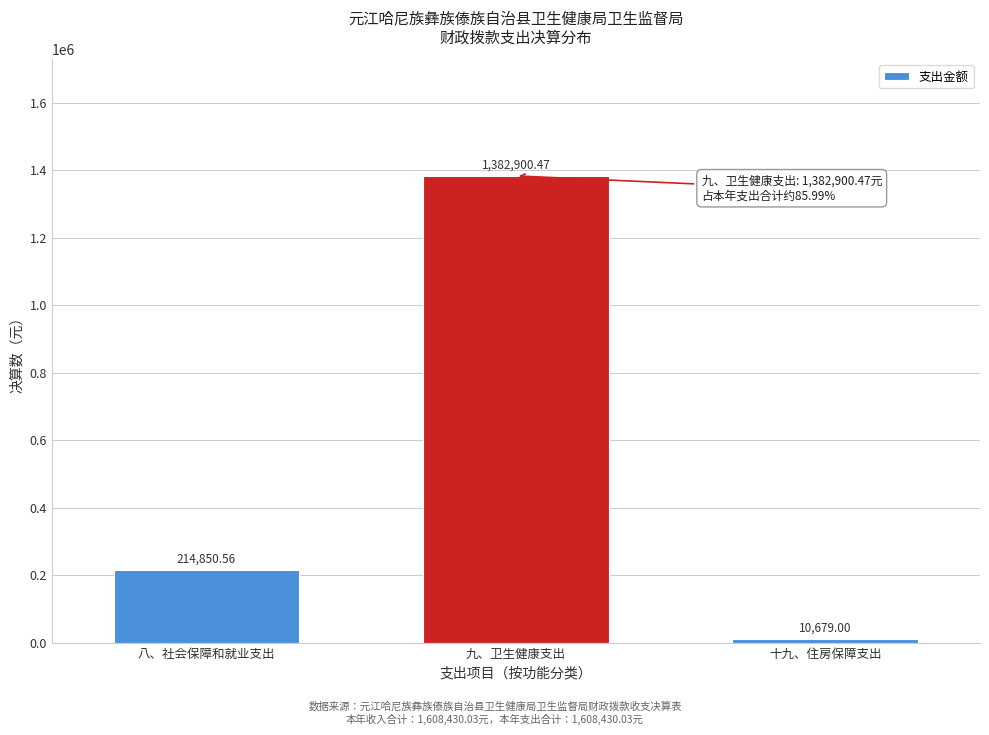

Which label corresponds to the largest value in the chart?

九、卫生健康支出